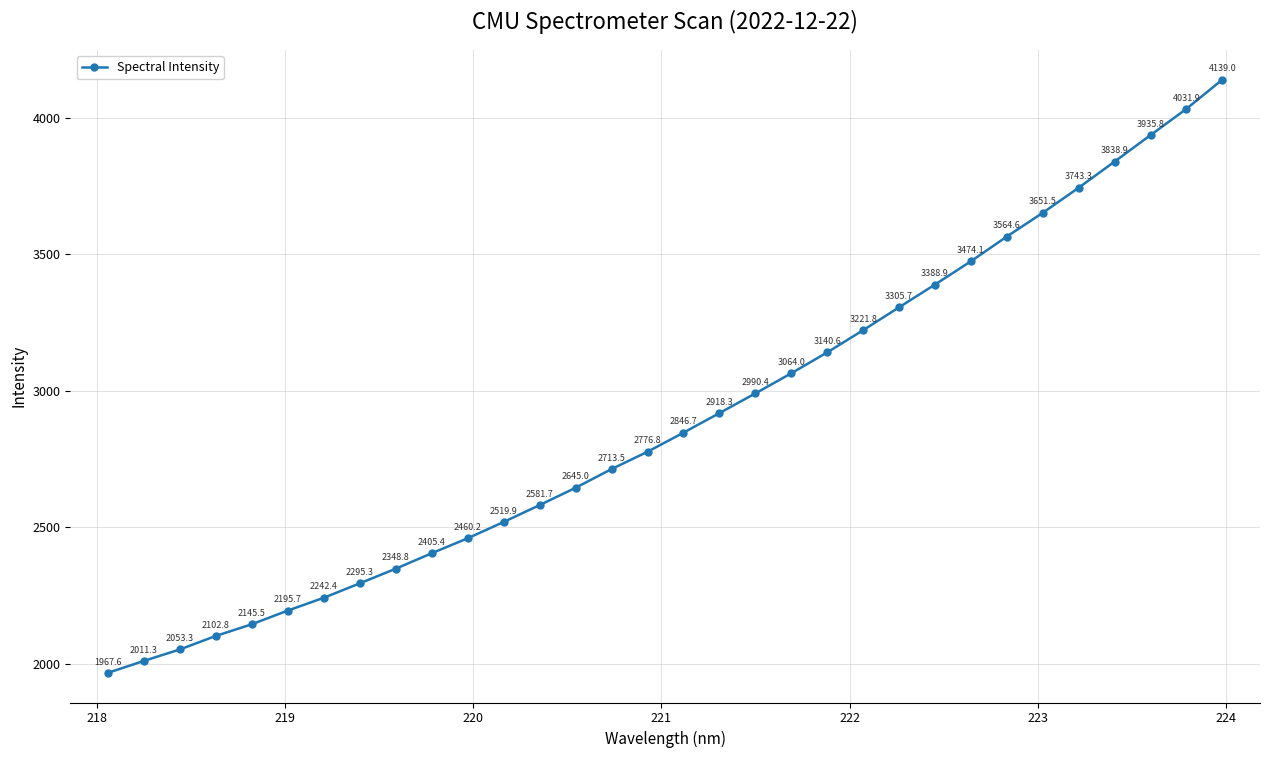

True or false: there are more than 1 points higher than both neighbors.

False